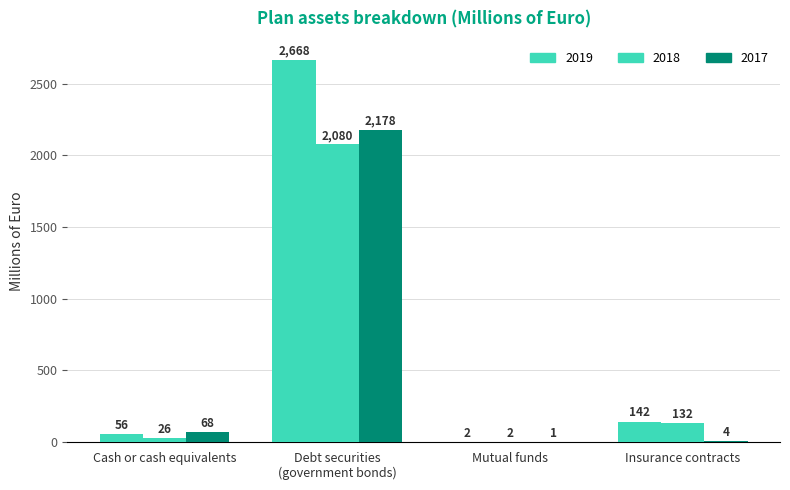

At Mutual funds, list the series in order from largest to smallest.

2019, 2018, 2017